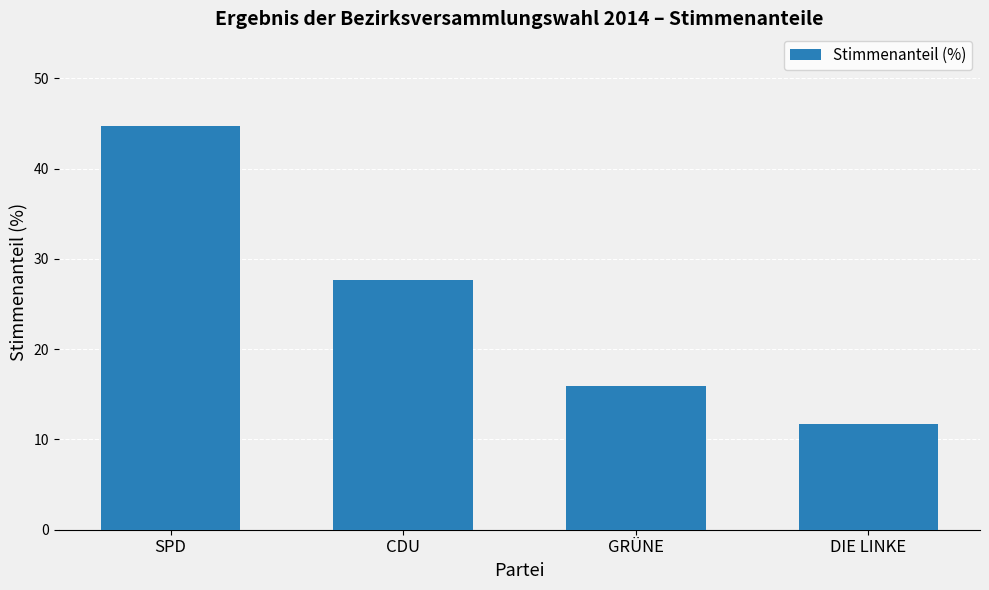

True or false: the data shows 27.9 at GRÜNE.

False